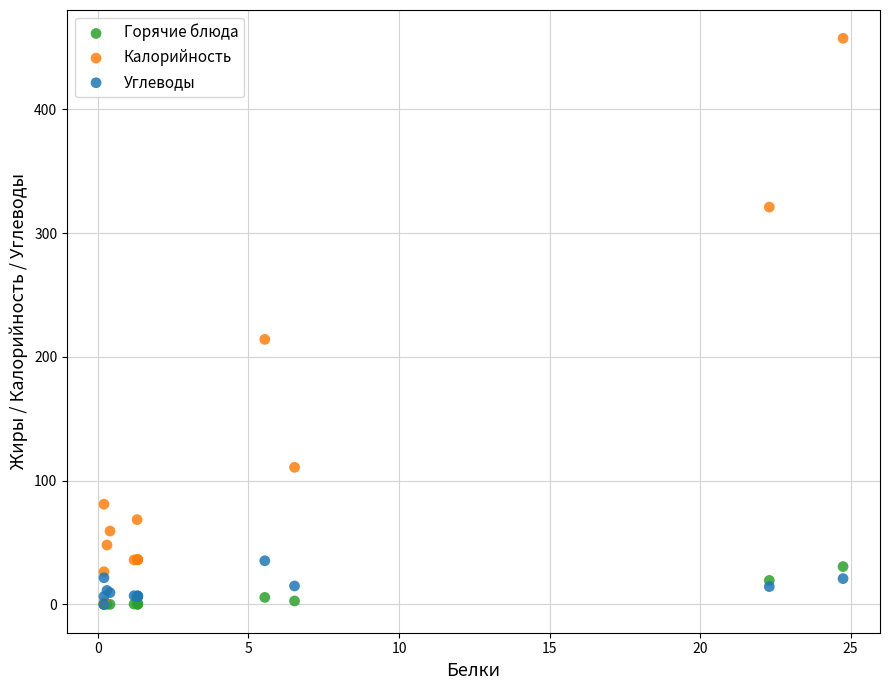

What are all the series names shown in the legend?

Горячие блюда, Калорийность, Углеводы